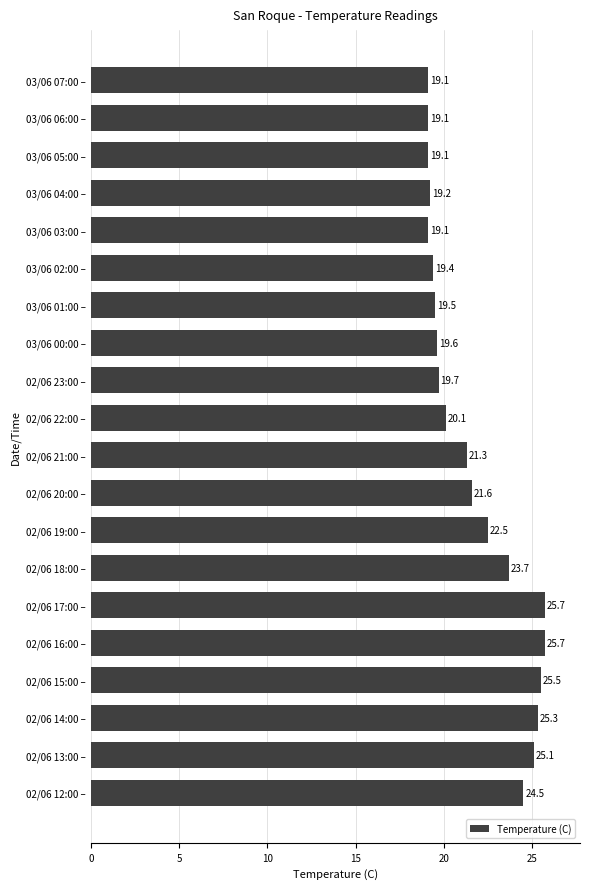

Which has a higher value, 02/06 15:00 – or 02/06 12:00 –?

02/06 15:00 –